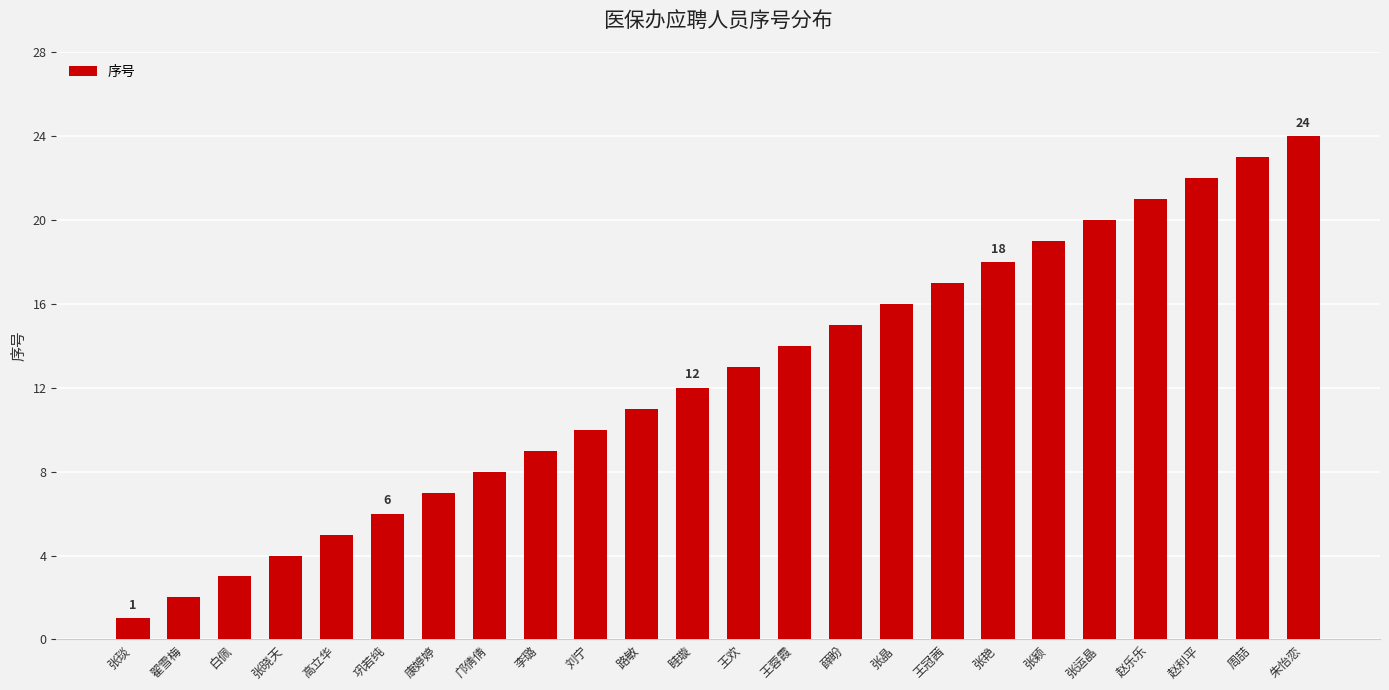

Which category has the highest value across all series?

朱怡恋